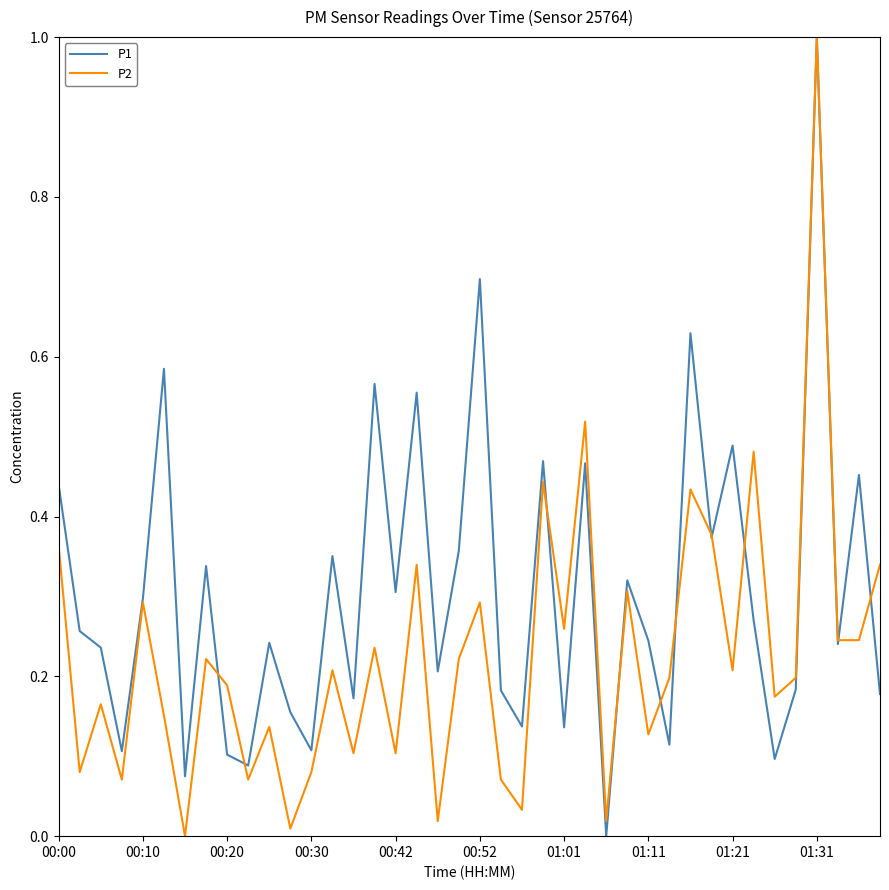

What is the highest value of the P2 series?

1.0